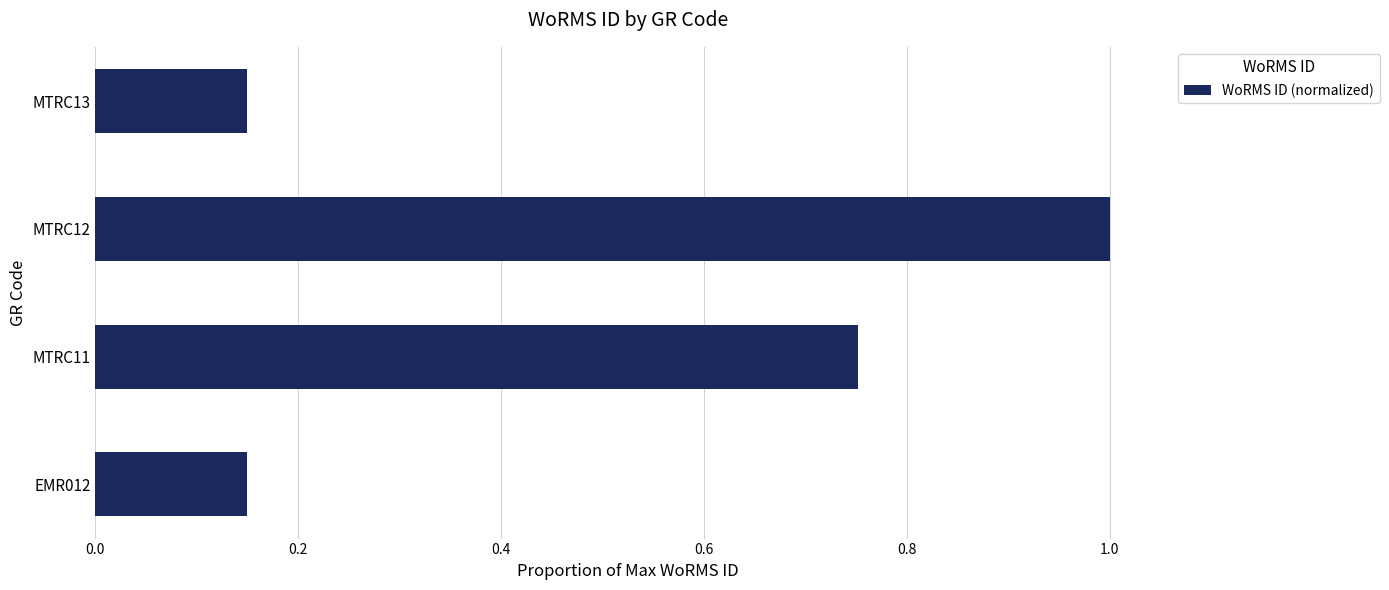

What value does the data have at MTRC12?

1.0